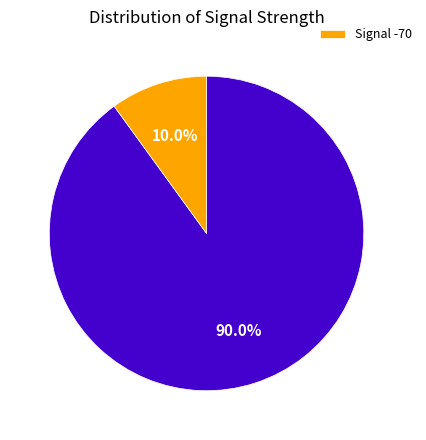

Is there any slice that represents more than half of the pie?

Yes